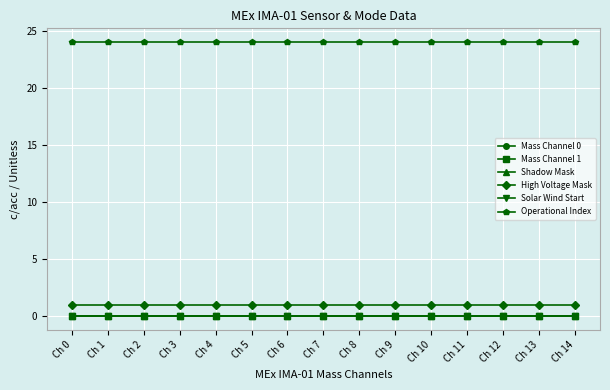

Is this an area chart (filled region under the line)?

No